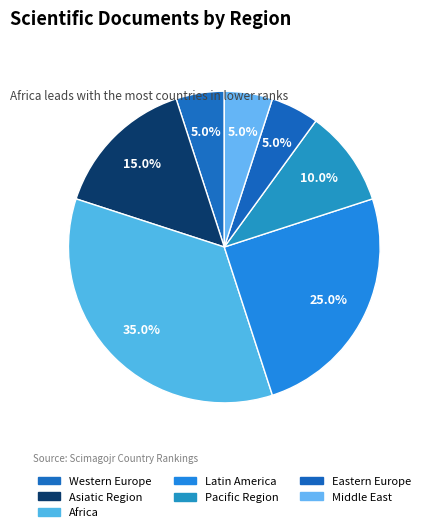

How many slices are in this pie chart?

7